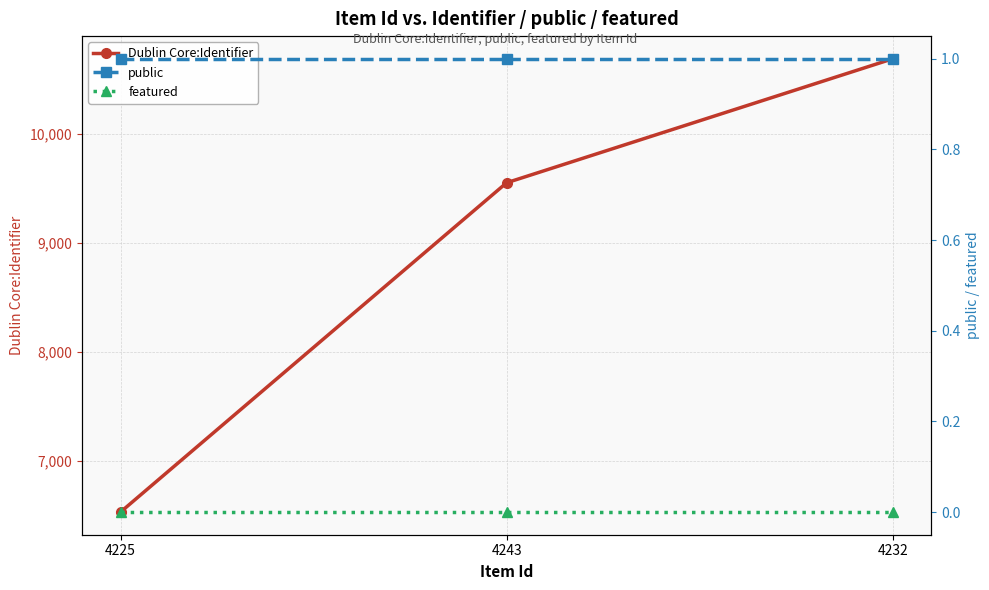

What is the sum of all Dublin Core:Identifier values?

26770